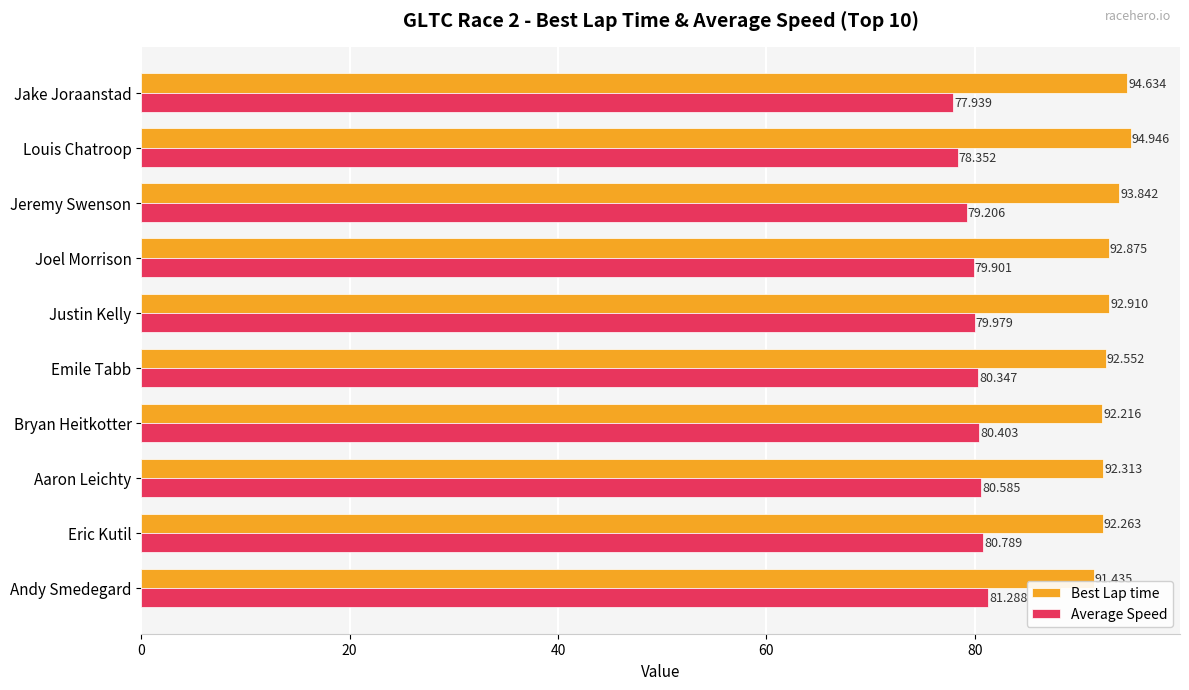

At which category is the sum across all series the highest?

Louis Chatroop